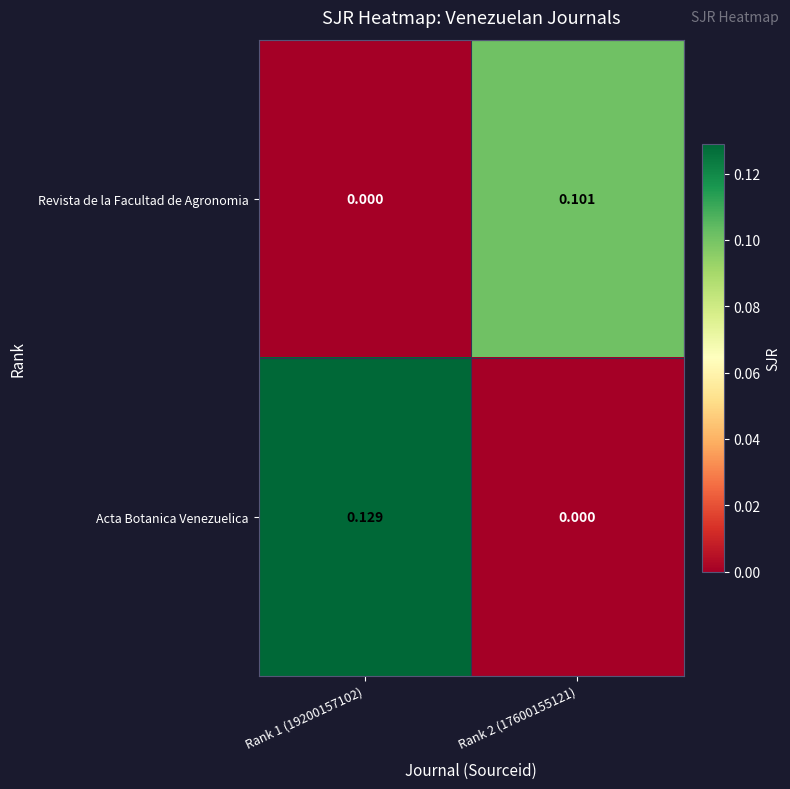

List the series in order of their peak value, lowest first.

Revista de la Facultad de Agronomia, Acta Botanica Venezuelica